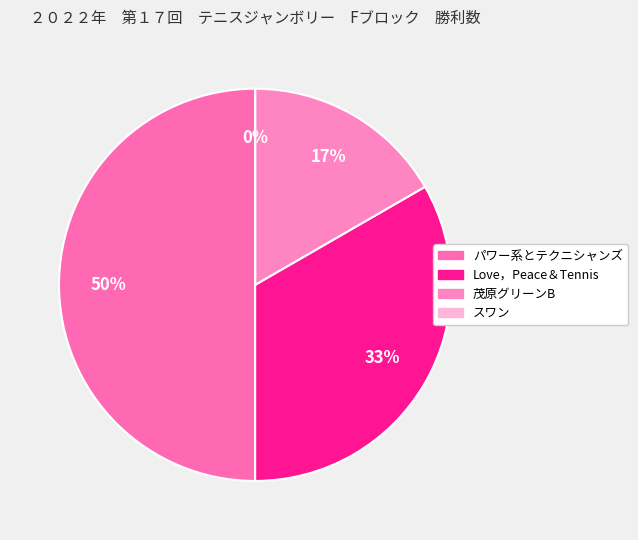

Is it true that Love，Peace＆Tennis is 23% of the pie?

False